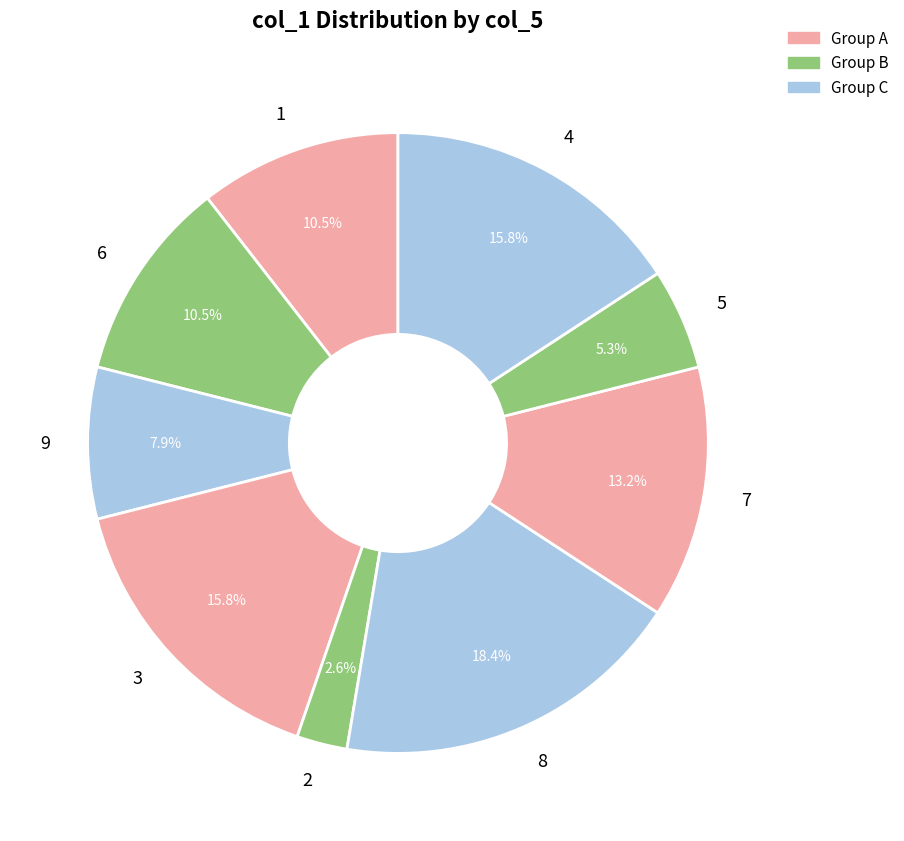

Which slice is the smallest?

2